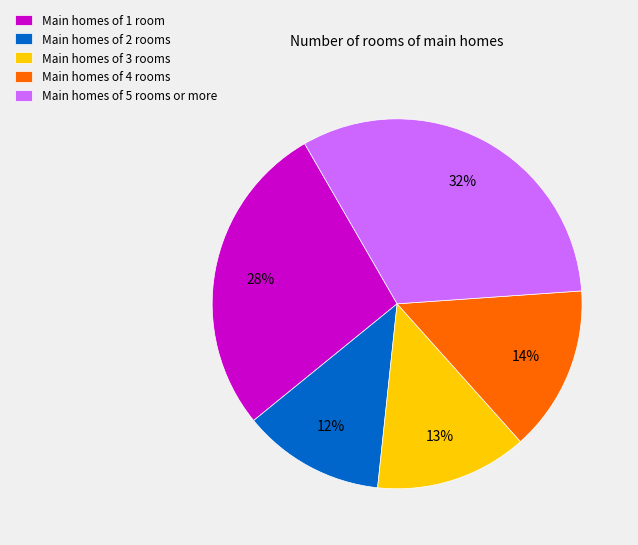

Count the number of slices in the pie.

5